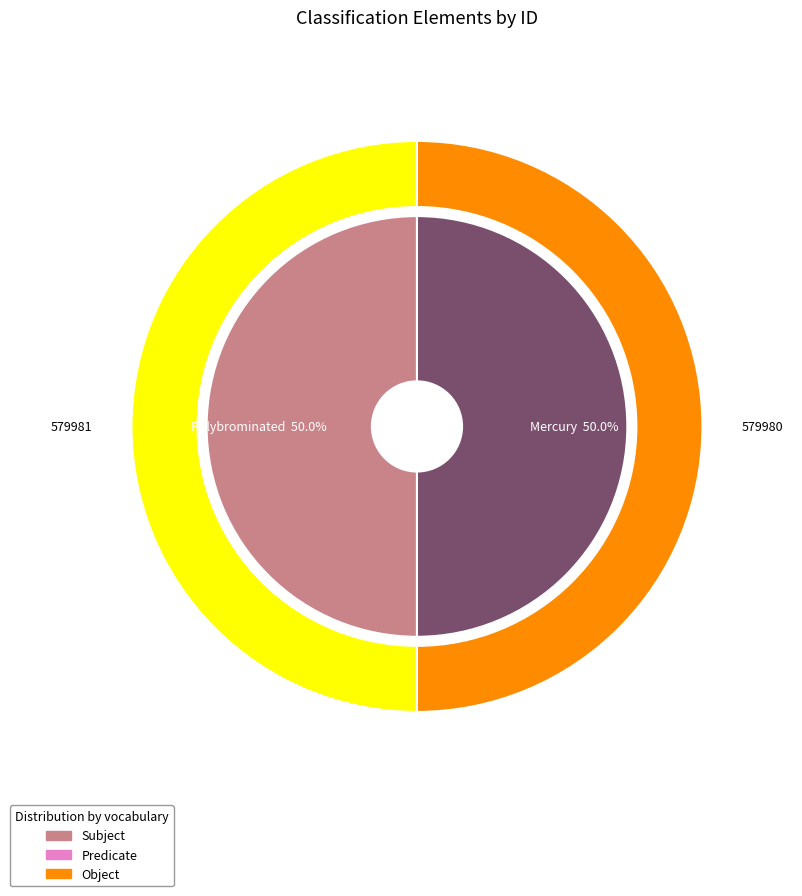

Between Polybrominated diphenyl ethers (PBDE) and Mercury and Its Compounds, which is larger?

Polybrominated diphenyl ethers (PBDE)